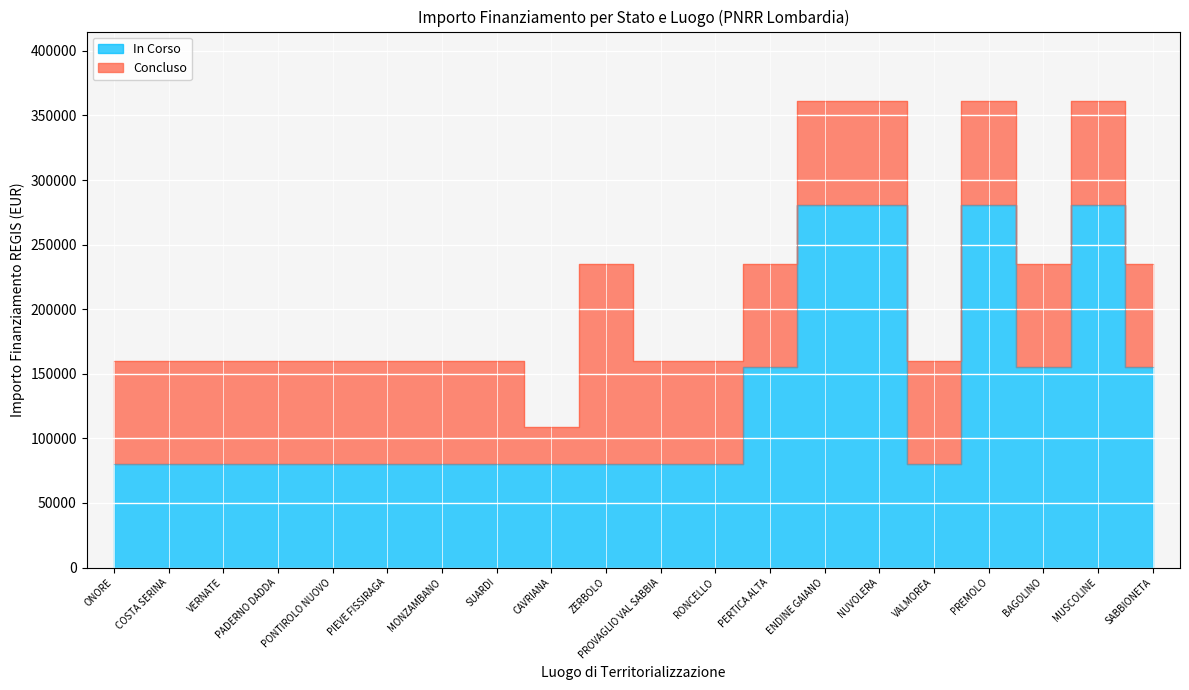

How many points are lower than both their immediate neighbors (excluding endpoints)?

2